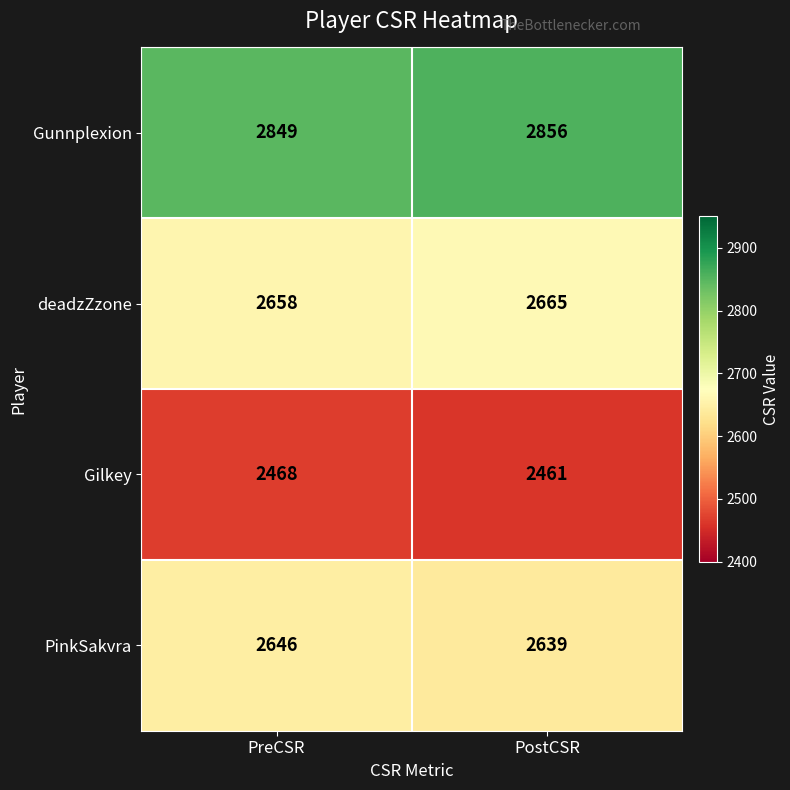

Which category has the highest value across all series?

PostCSR